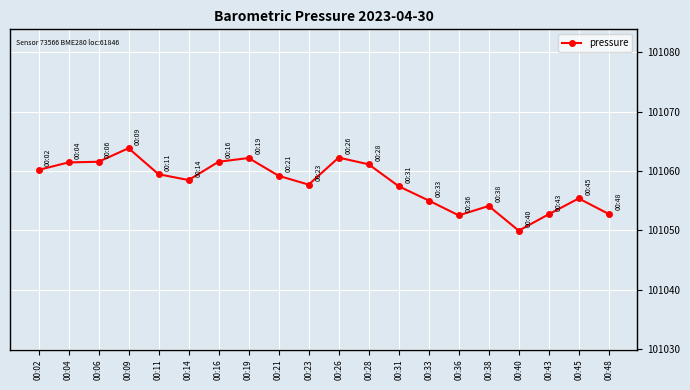

What is the change in value from 00:28 to 00:38?

-7.0